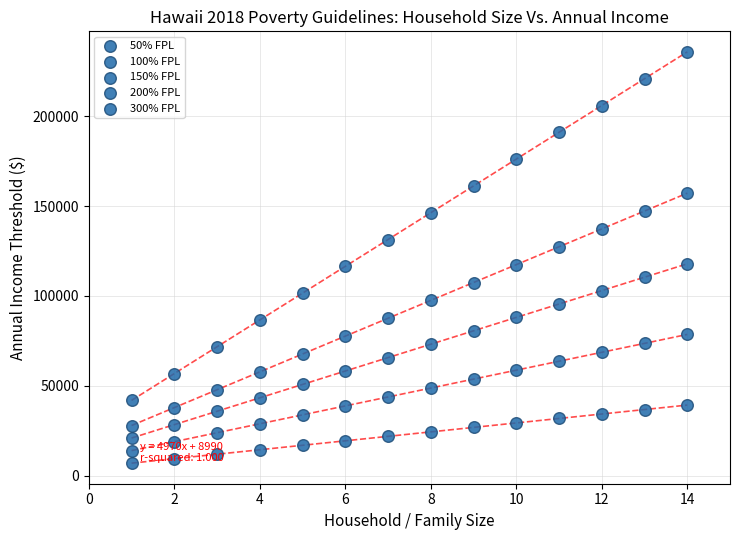

Count the number of points in this scatter plot.

70